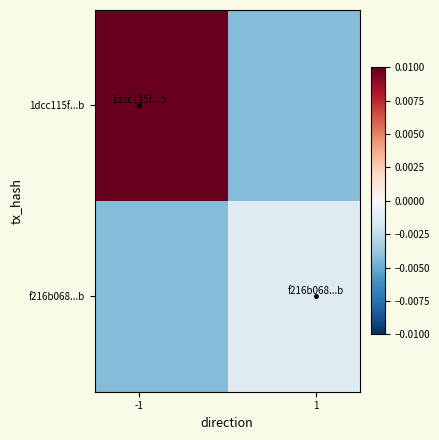

Reading right to left, list all the values displayed in this chart.

1dcc115f...b: -0.0	0.0
f216b068...b: -0.0	-0.0